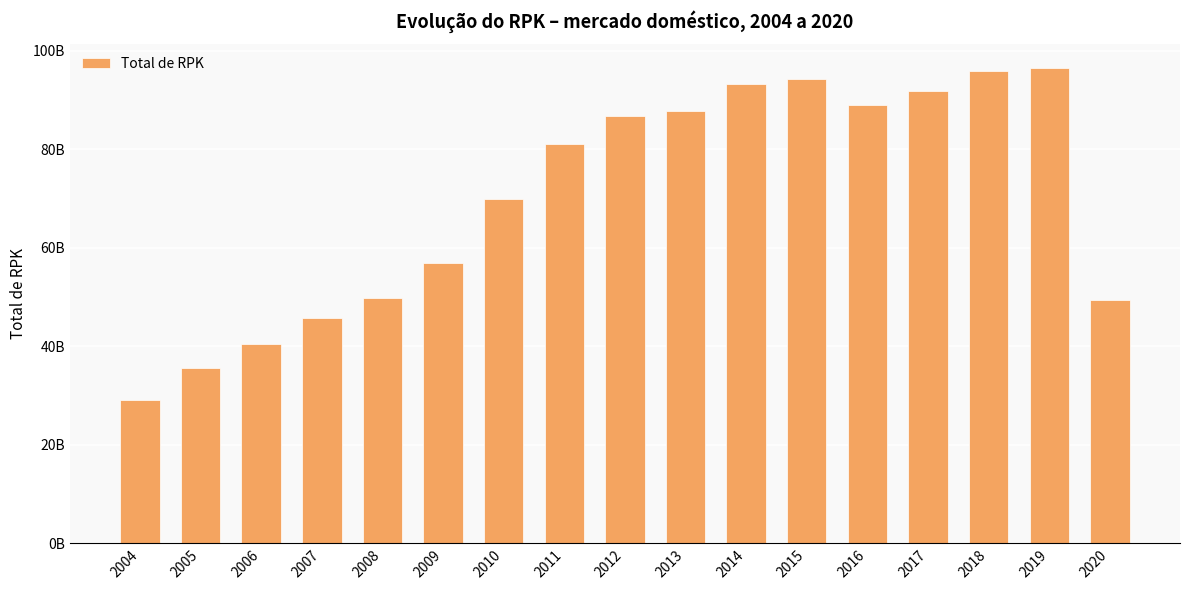

At which label is the value closest to 62803517051?

2009